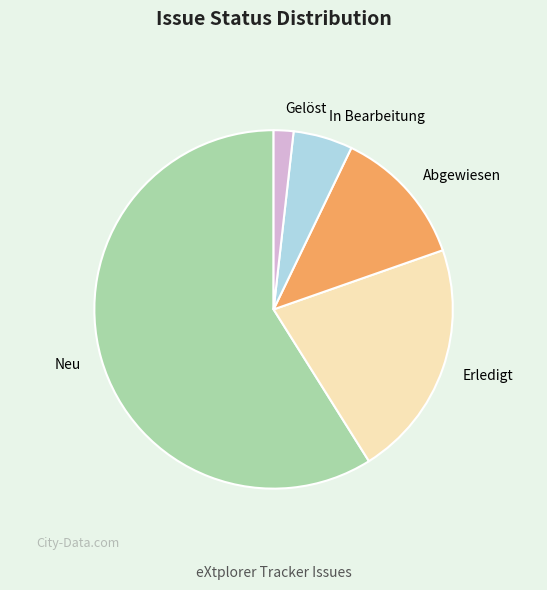

Count the number of slices in the pie.

5